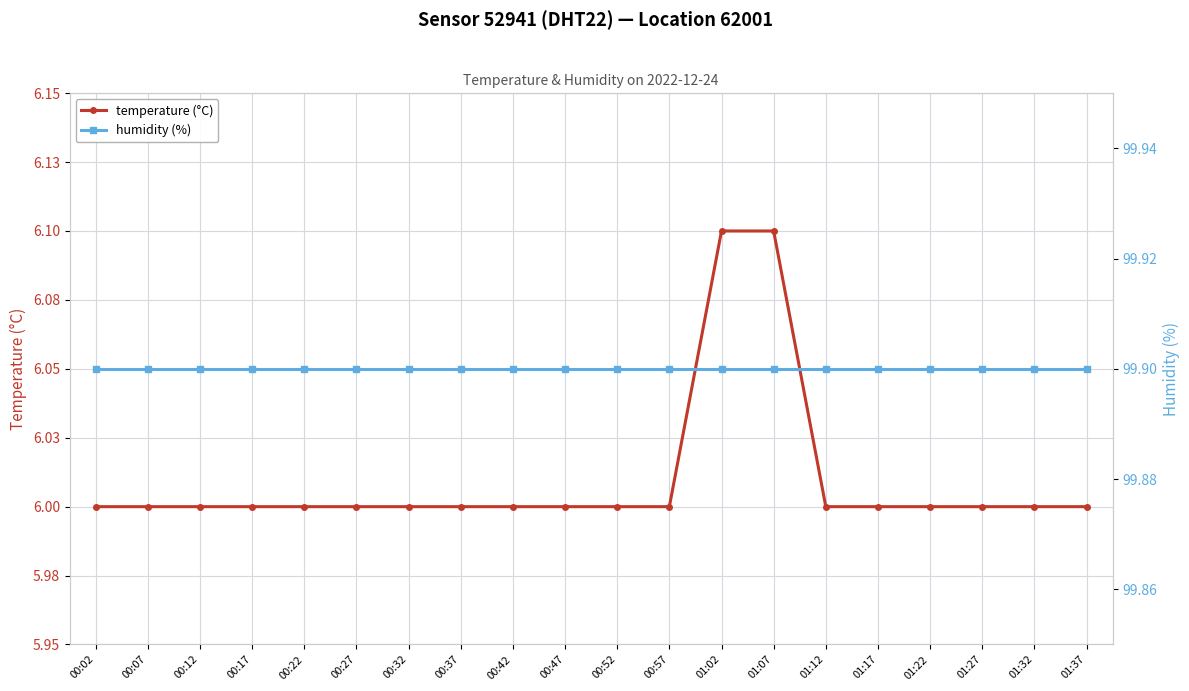

True or false: humidity (%) has more than 2 points higher than both neighbors.

False